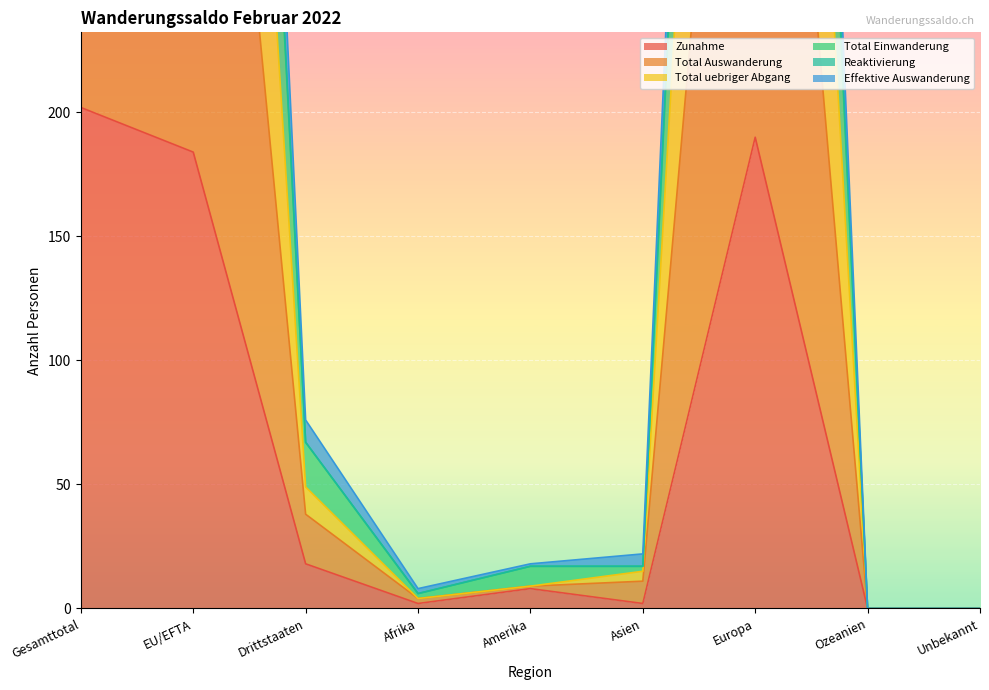

At which category is the sum across all series the highest?

Gesamttotal